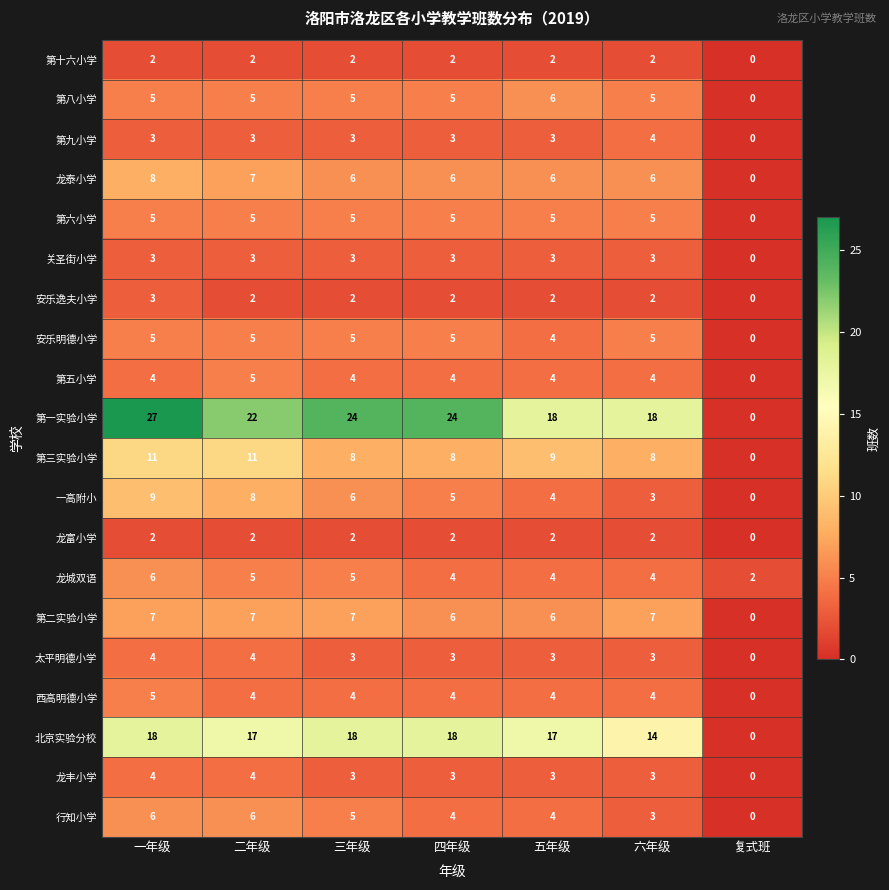

What is the approximate value of 西高明德小学 at 五年级?

4